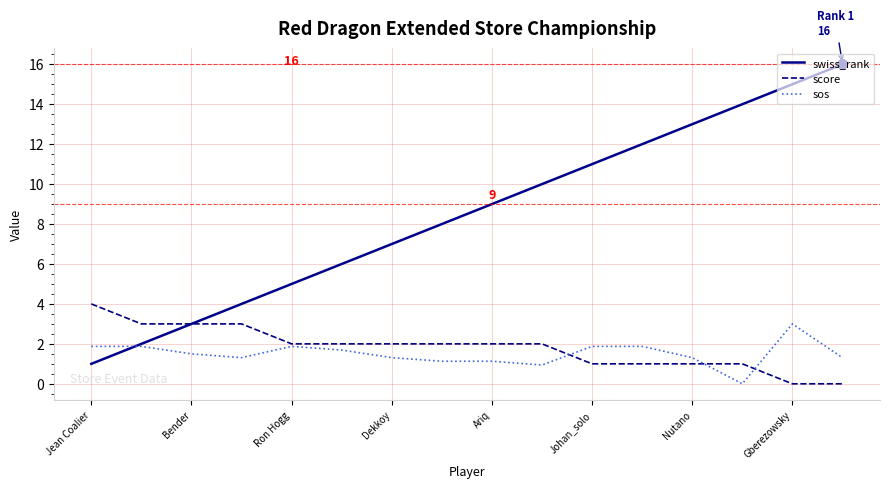

Which series has the largest total across all categories?

swiss_rank